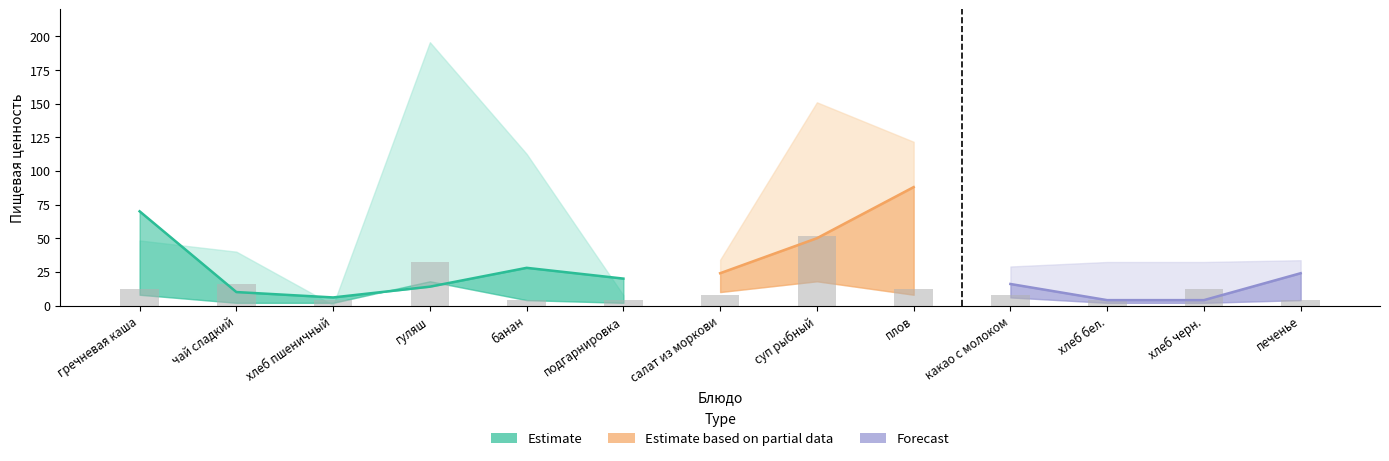

What is the label of the 4th bar from the left?

гуляш